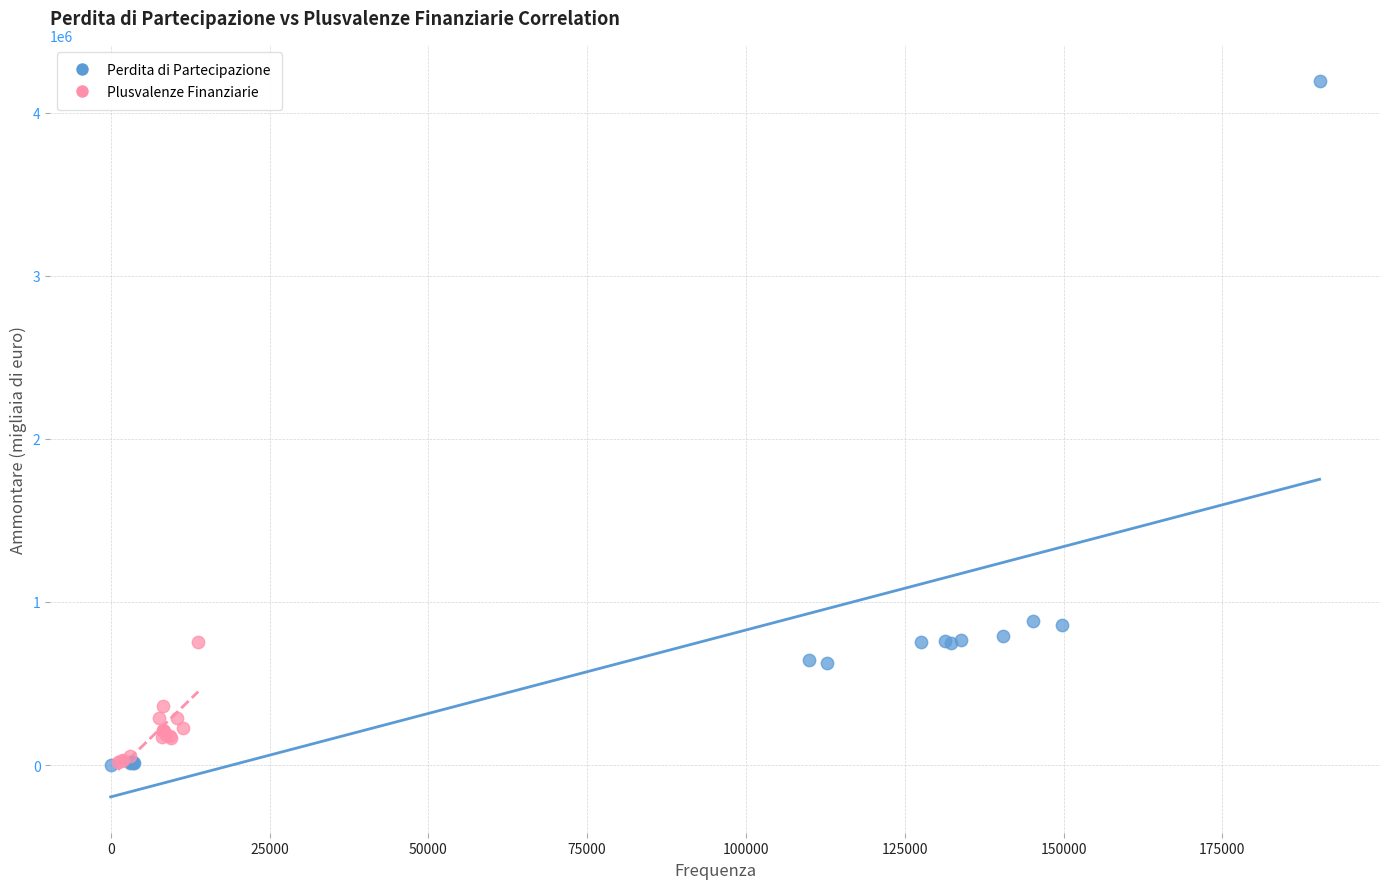

What are all the series names shown in the legend?

Perdita di Partecipazione, Plusvalenze Finanziarie